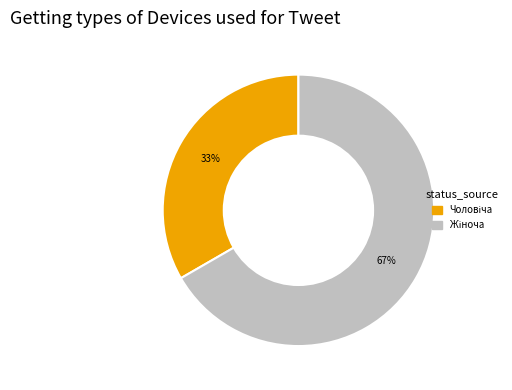

Is there any slice that represents more than half of the pie?

Yes